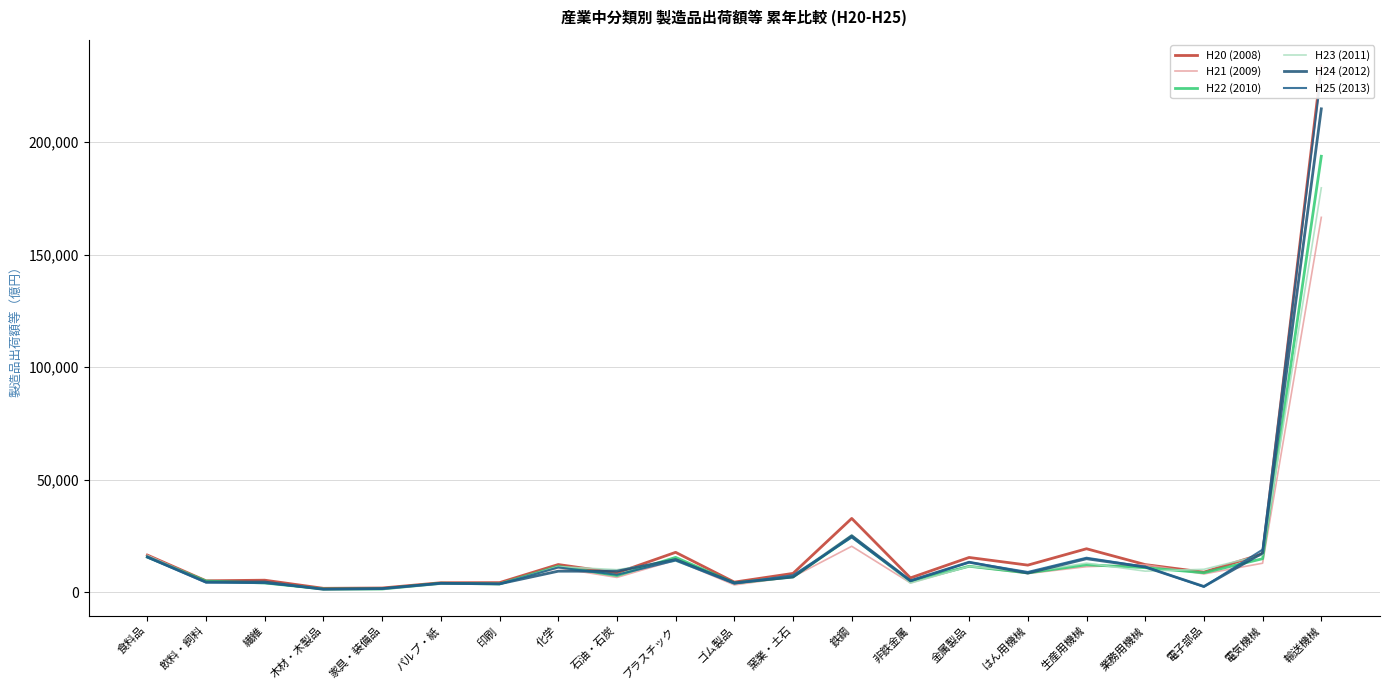

What is the average value of the H22 (2010) series?

17670